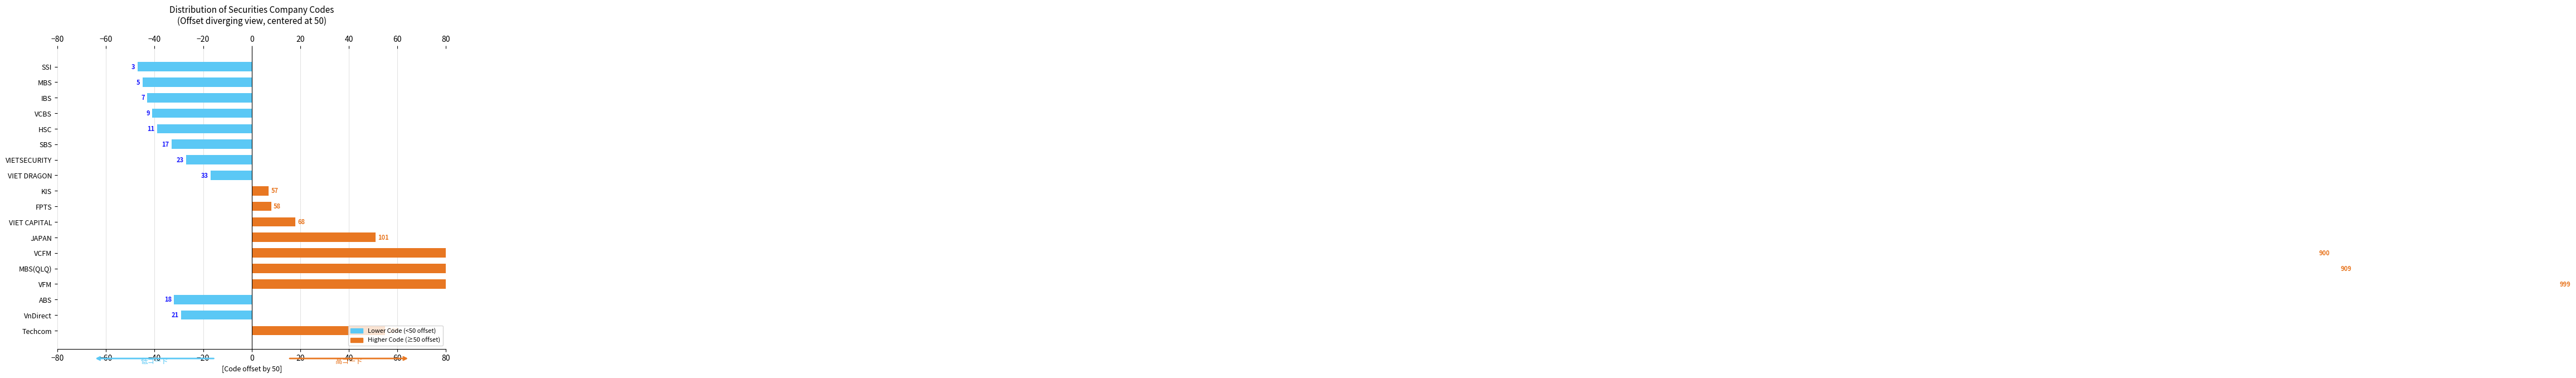

What is the difference between the second highest and second lowest values?

904